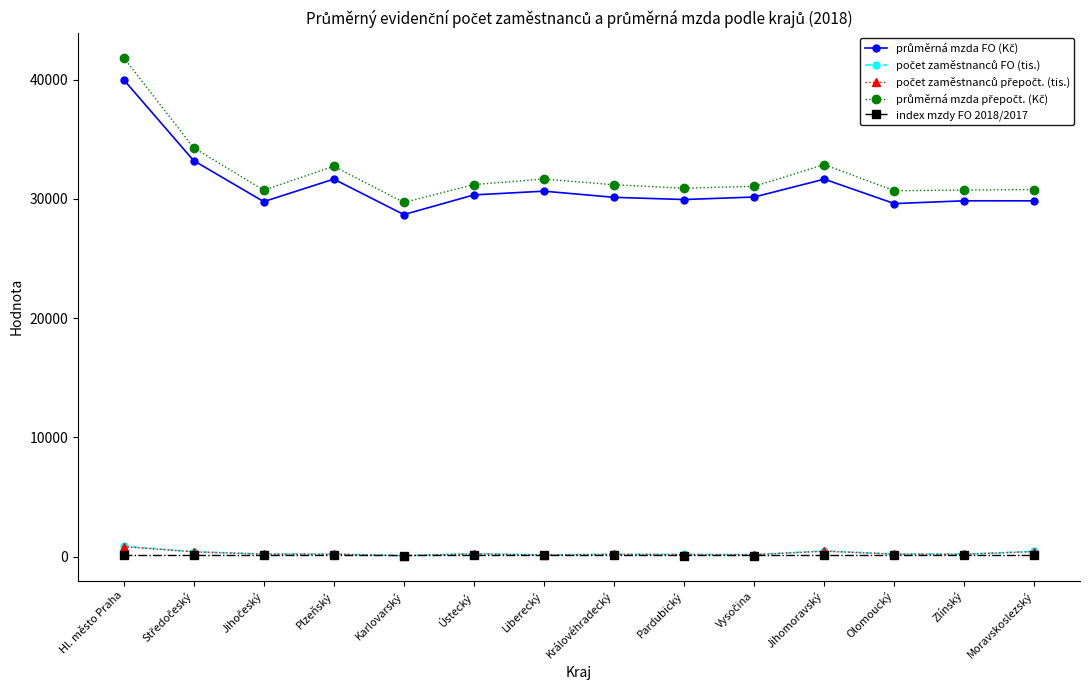

What is the label of the 11th point from the left?

Jihomoravský